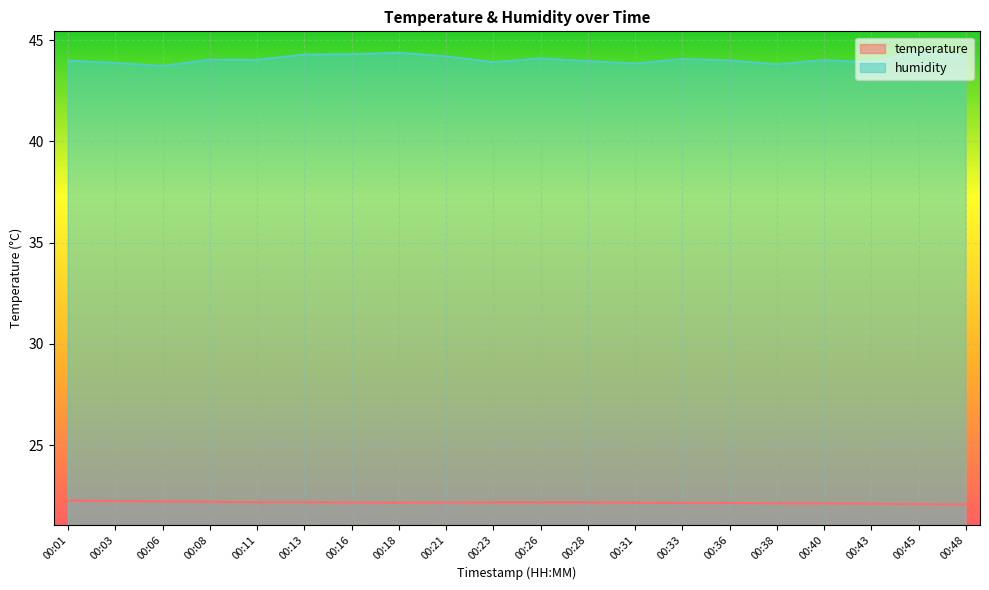

Reading right to left, transcribe all the data shown in this chart.

temperature: 22.1	22.1	22.1	22.1	22.1	22.1	22.1	22.2	22.2	22.2	22.2	22.2	22.2	22.2	22.2	22.2	22.2	22.2	22.2	22.3
humidity: 44.2	44.4	43.9	44.0	43.8	44.0	44.1	43.8	44.0	44.1	43.9	44.2	44.4	44.3	44.3	44.0	44.0	43.7	43.9	44.0